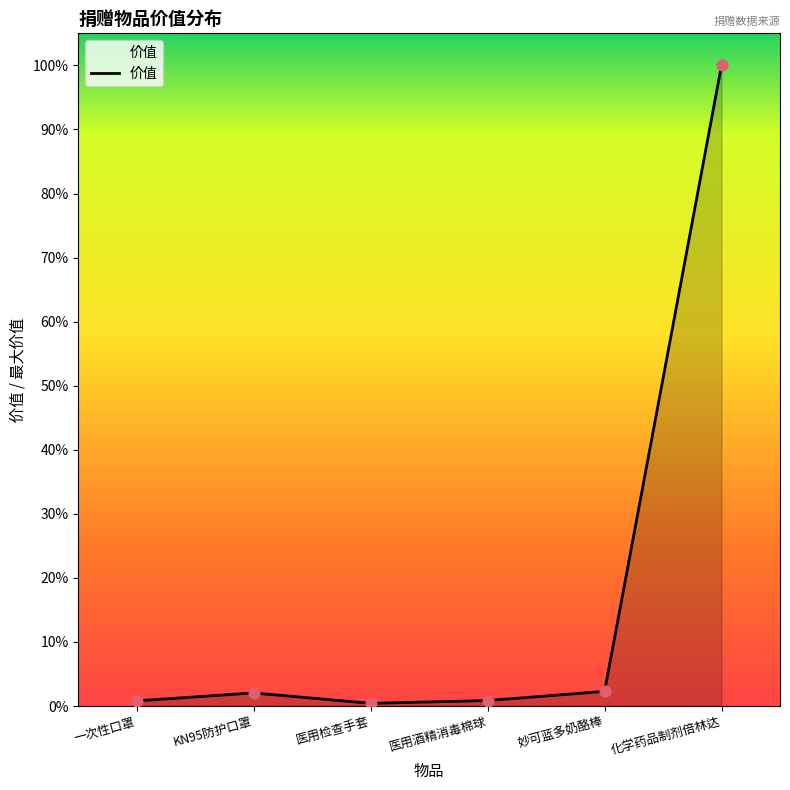

What is the change in value from 医用酒精消毒棉球 to 化学药品制剂倍林达?

+1660920